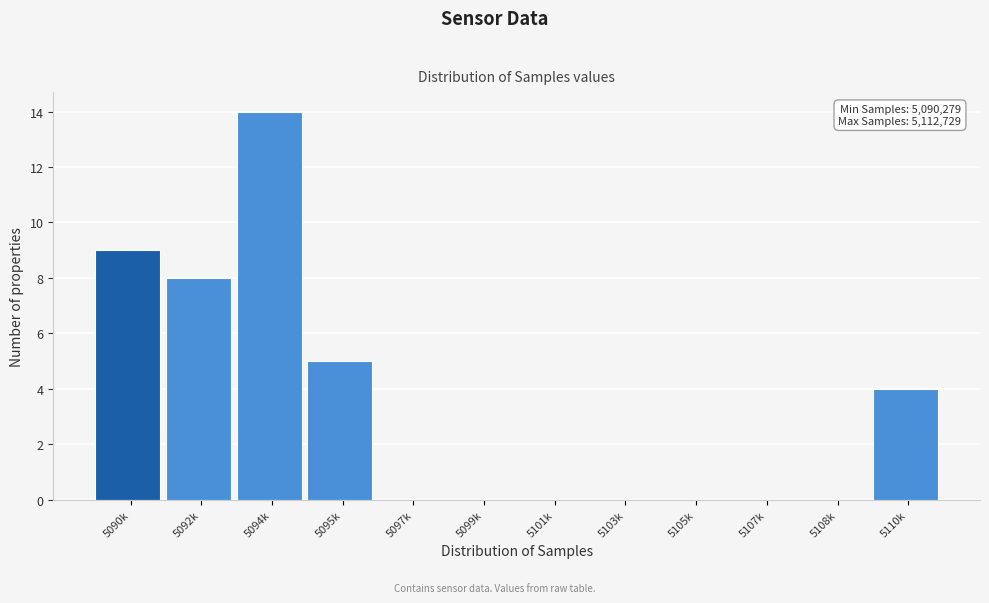

Reading left to right, transcribe all the data shown in this chart.

5090k=9	5092k=8	5094k=14	5095k=5	5097k=0	5099k=0	5101k=0	5103k=0	5105k=0	5107k=0	5108k=0	5110k=4